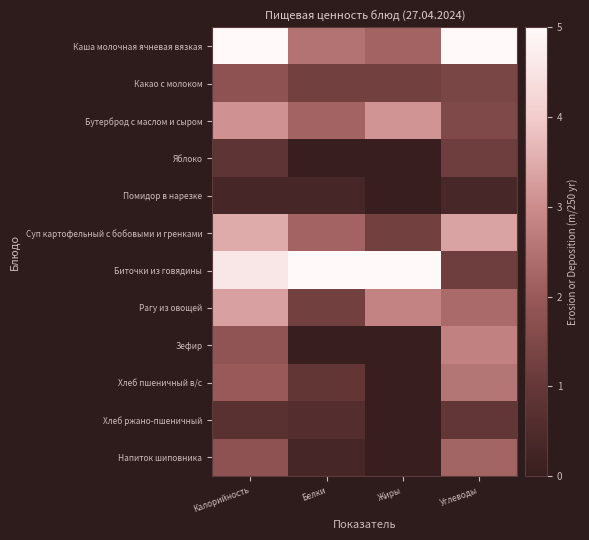

What is the spread (max minus min) of values at Углеводы?

4.7